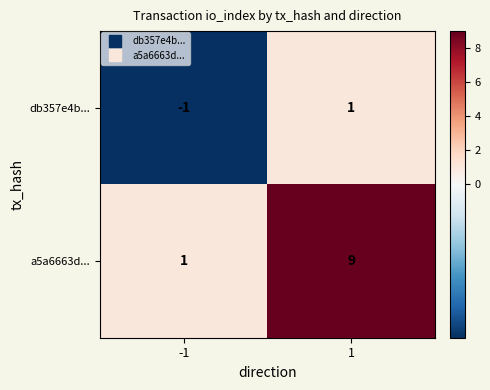

True or false: db357e4b... has a value of 0 at -1.

False